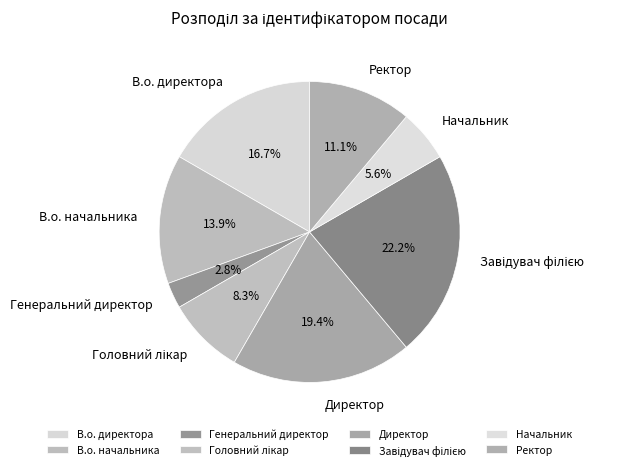

Which slice is the smallest?

Генеральний директор